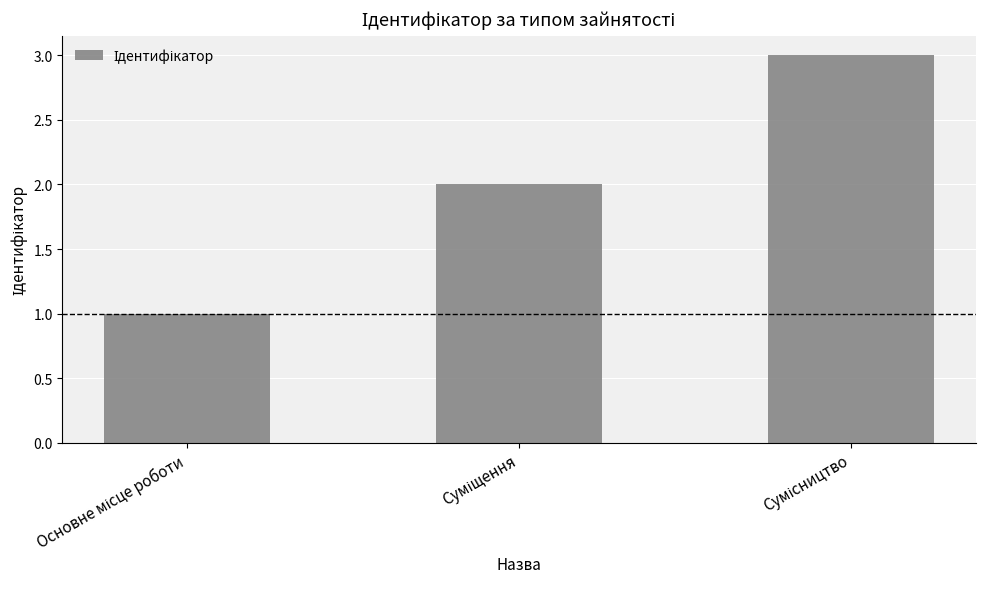

What is the maximum value shown in the chart?

3